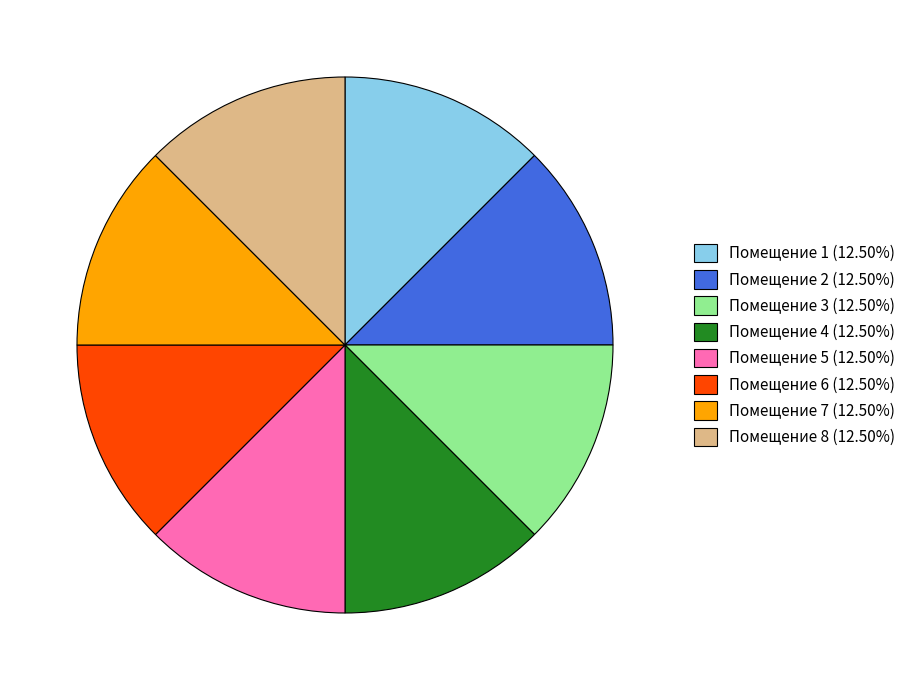

Does any single category account for the majority?

No